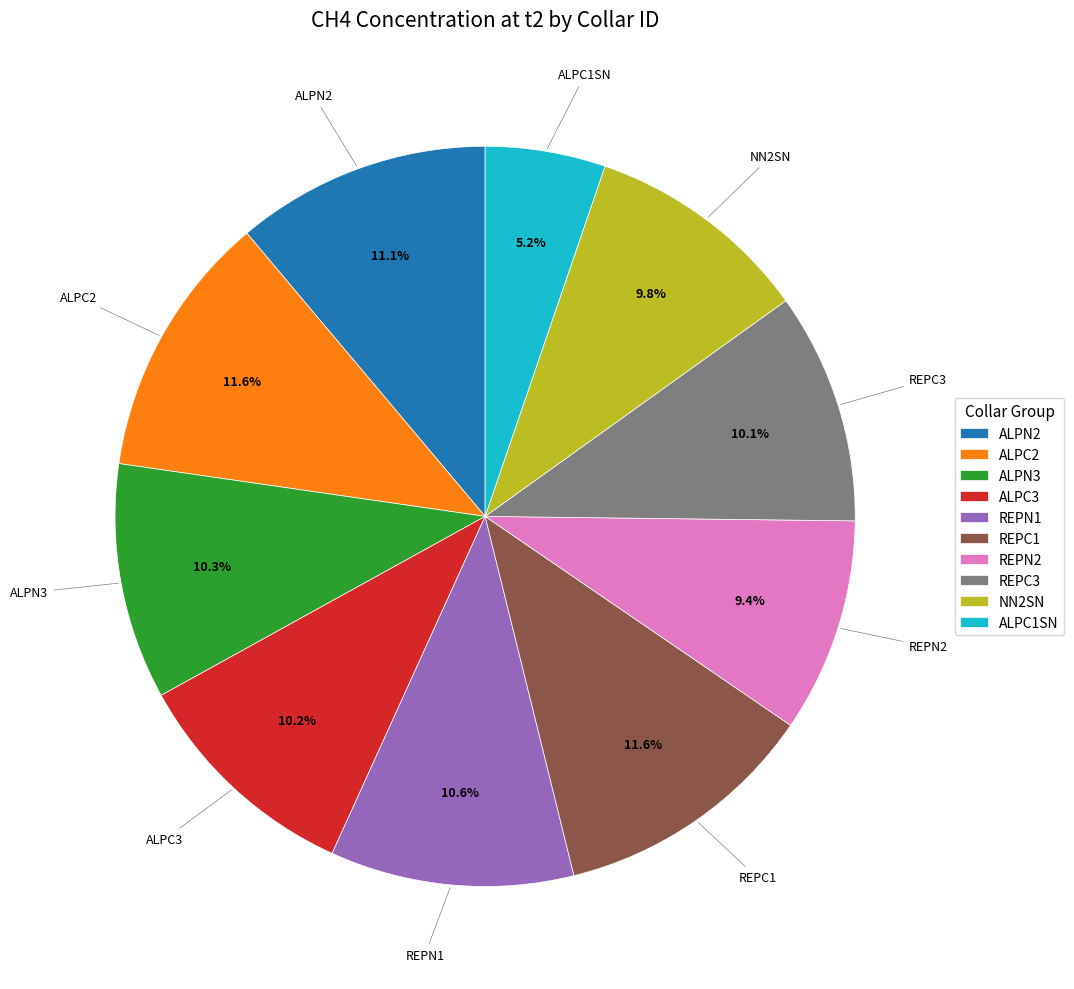

Between REPC3 and ALPC2, which is larger?

ALPC2